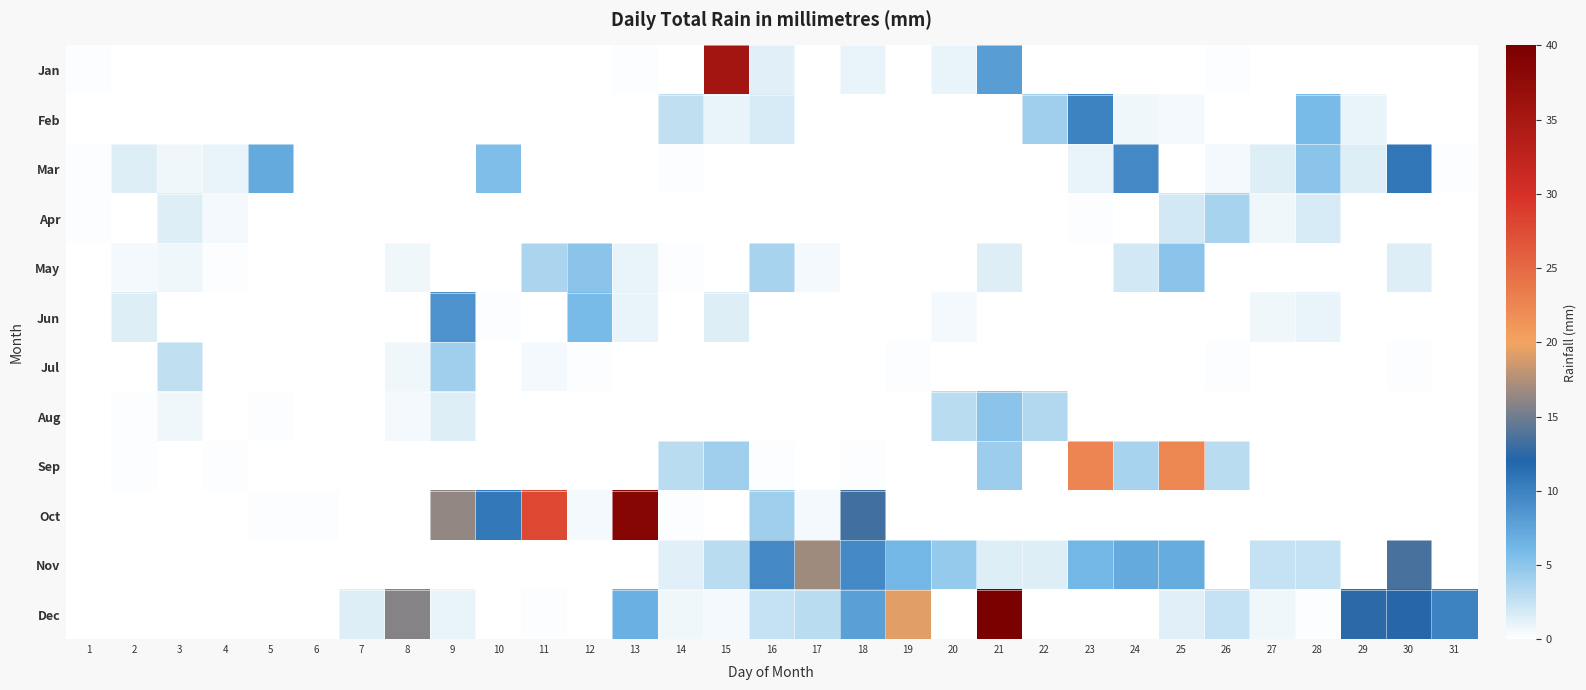

How many series are shown in this chart?

12